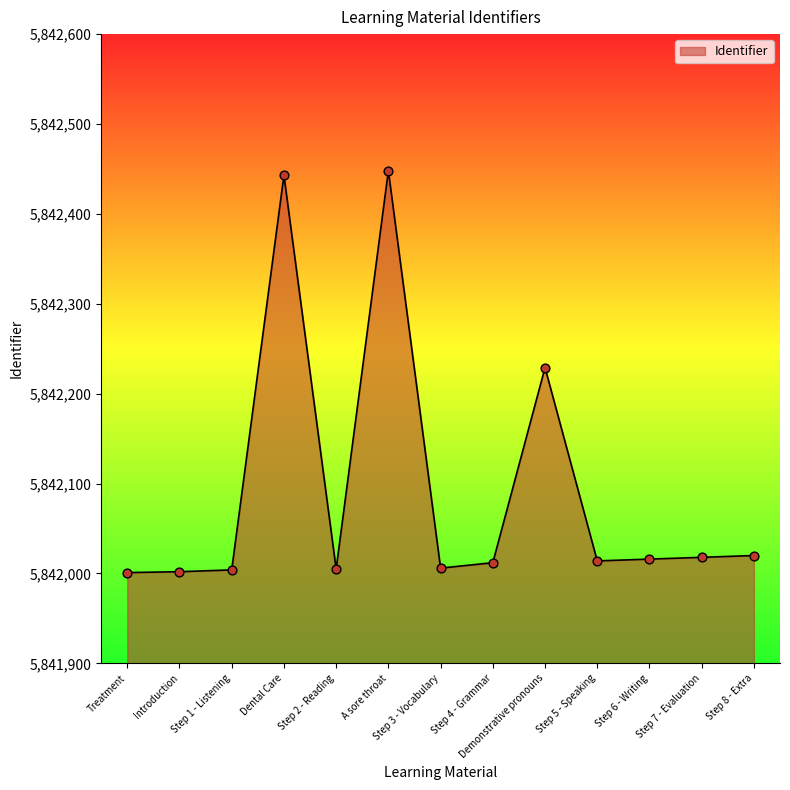

What is the change in value from Dental Care to Step 5 - Speaking?

-429